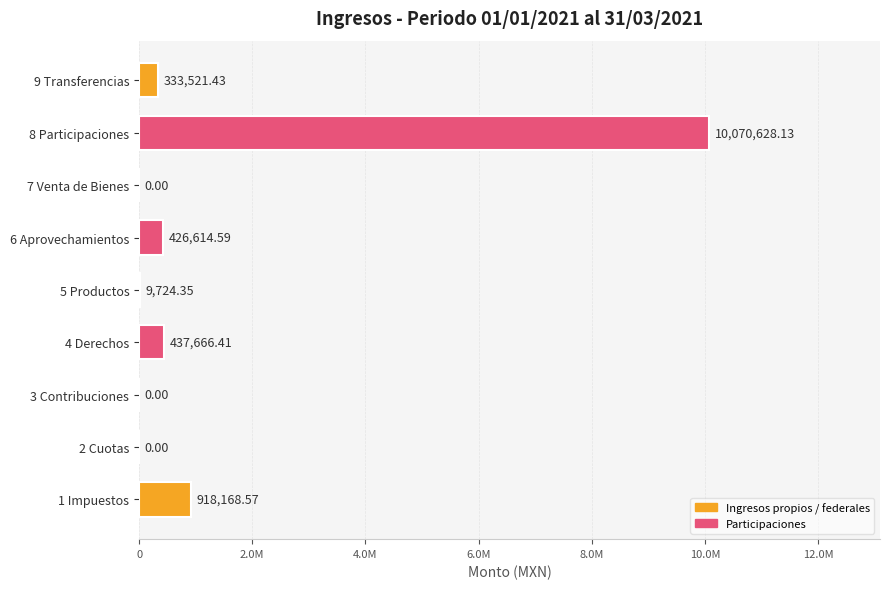

How many values are above zero?

6